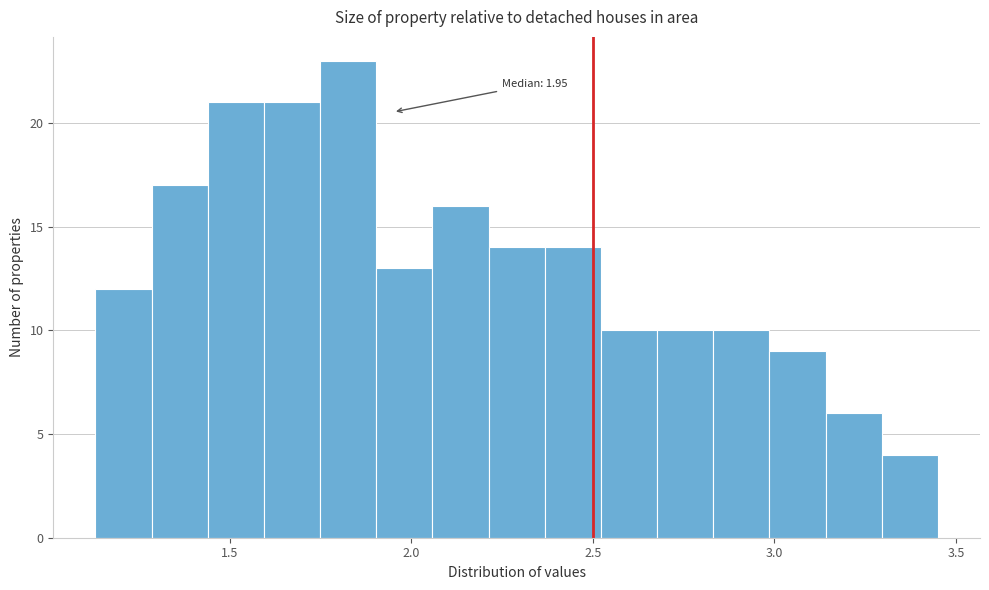

Read against the x-axis, roughly where is the centre of the tallest bar?

1.85